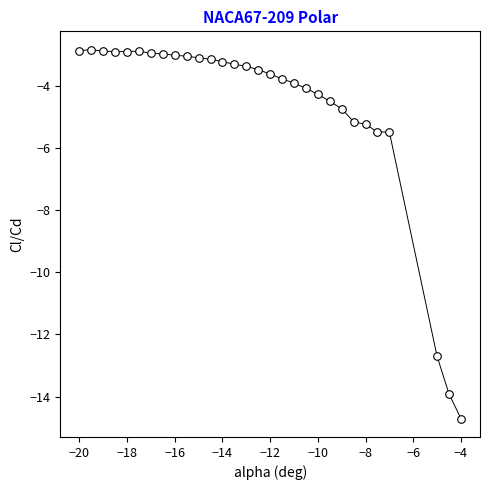

What is the range of Y values (max minus min)?

11.9